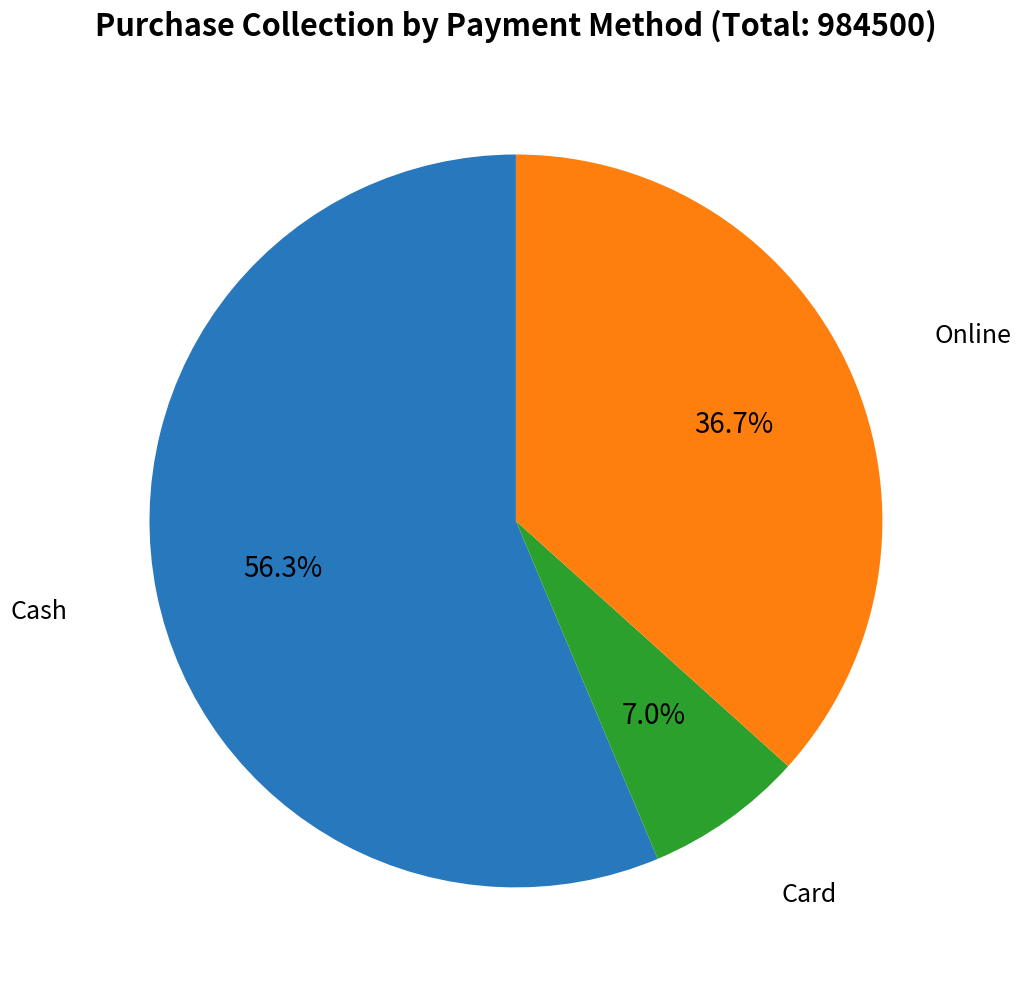

Does any single category account for the majority?

Yes